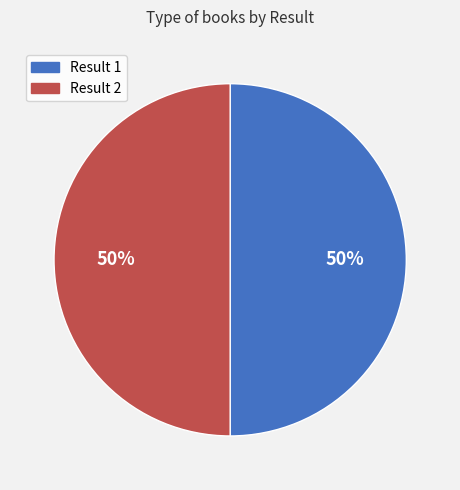

To the nearest percent, what is the average slice percentage?

50%